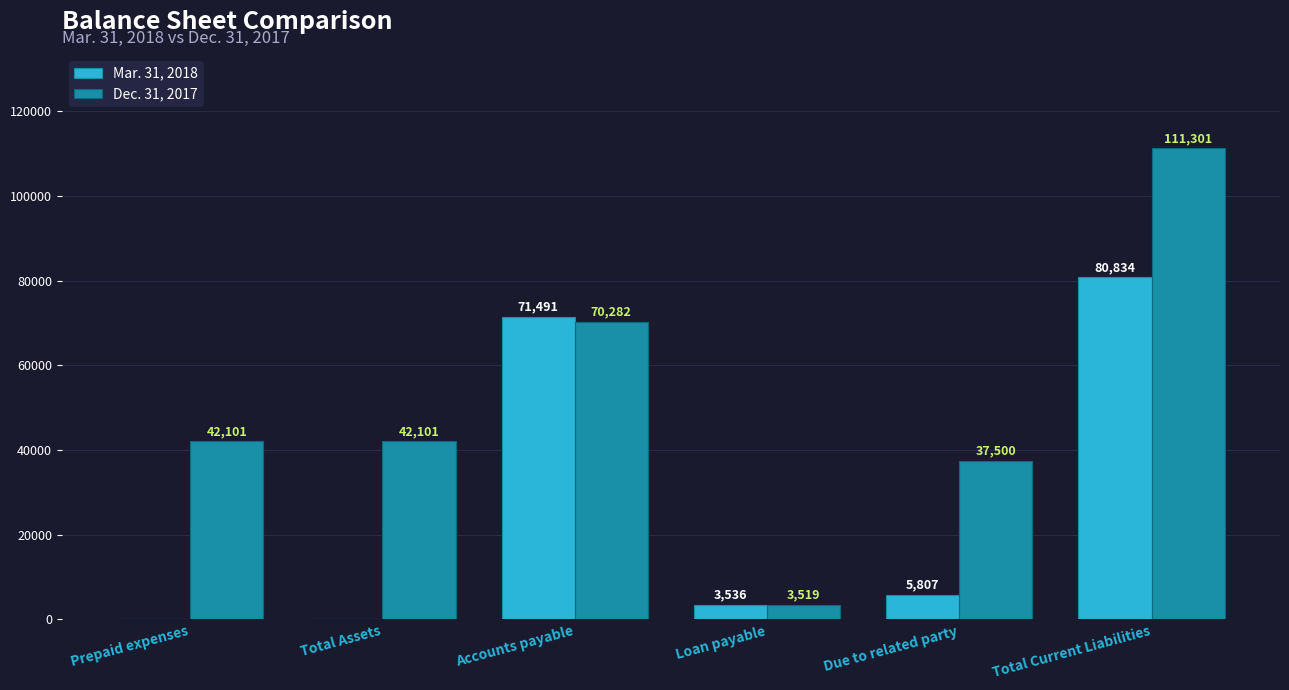

Count the number of categories in the chart.

6